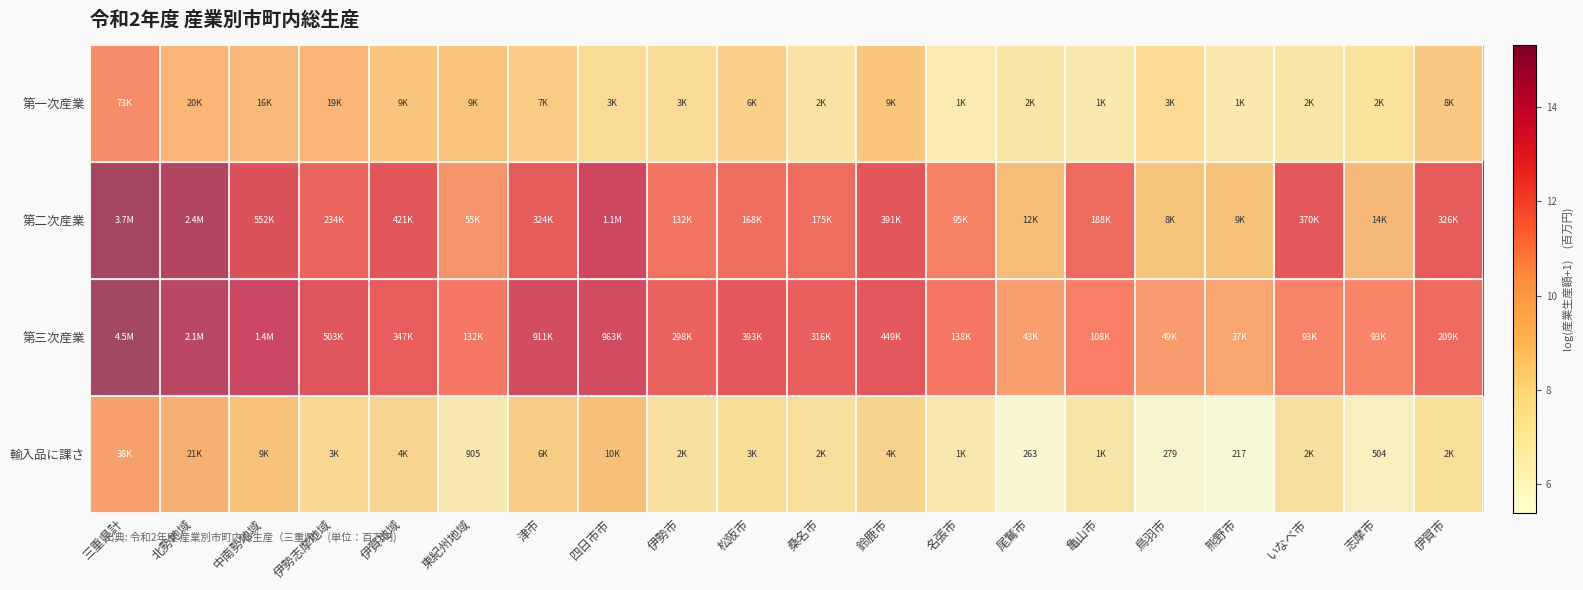

At which category is the sum across all series the highest?

三重県計